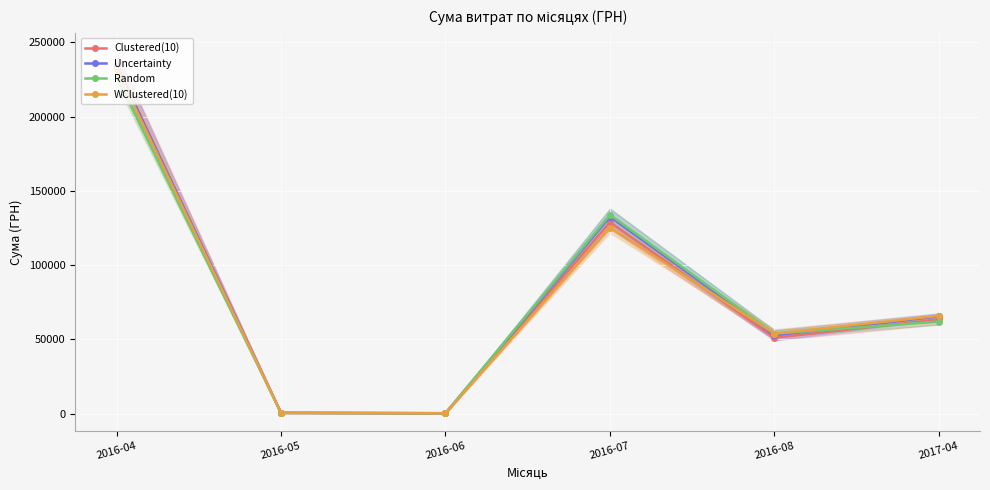

How many categories are shown in the chart?

6